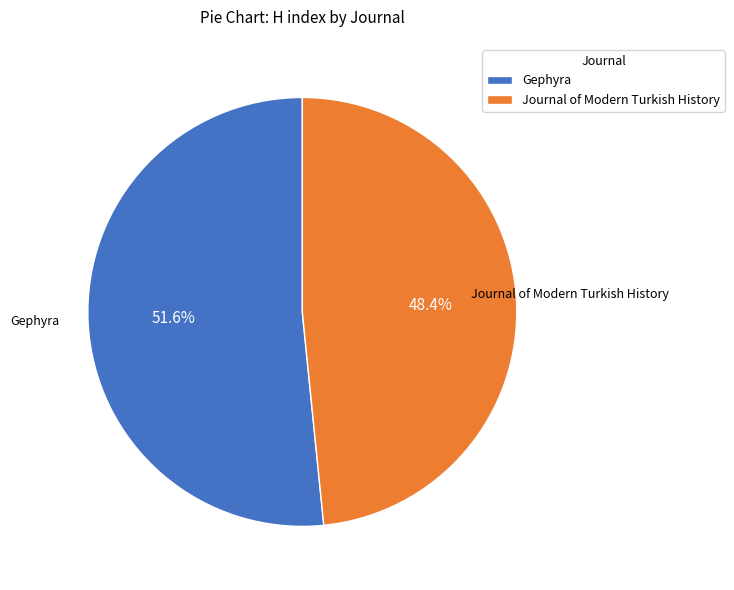

Rank the categories by value from lowest to highest.

Journal of Modern Turkish History, Gephyra